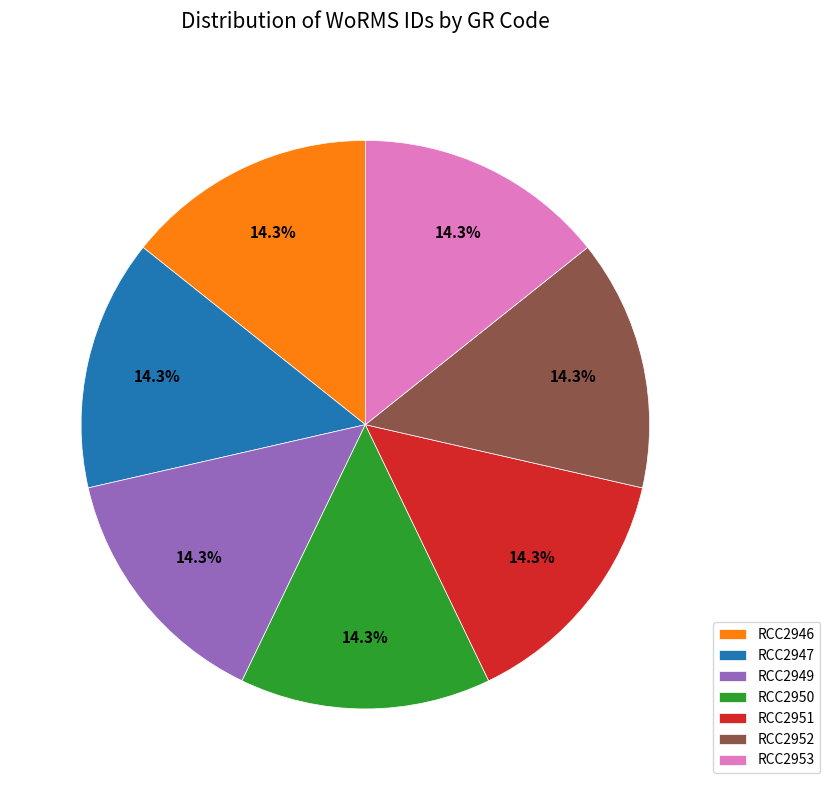

Is it true that RCC2946 is 14% of the pie?

True